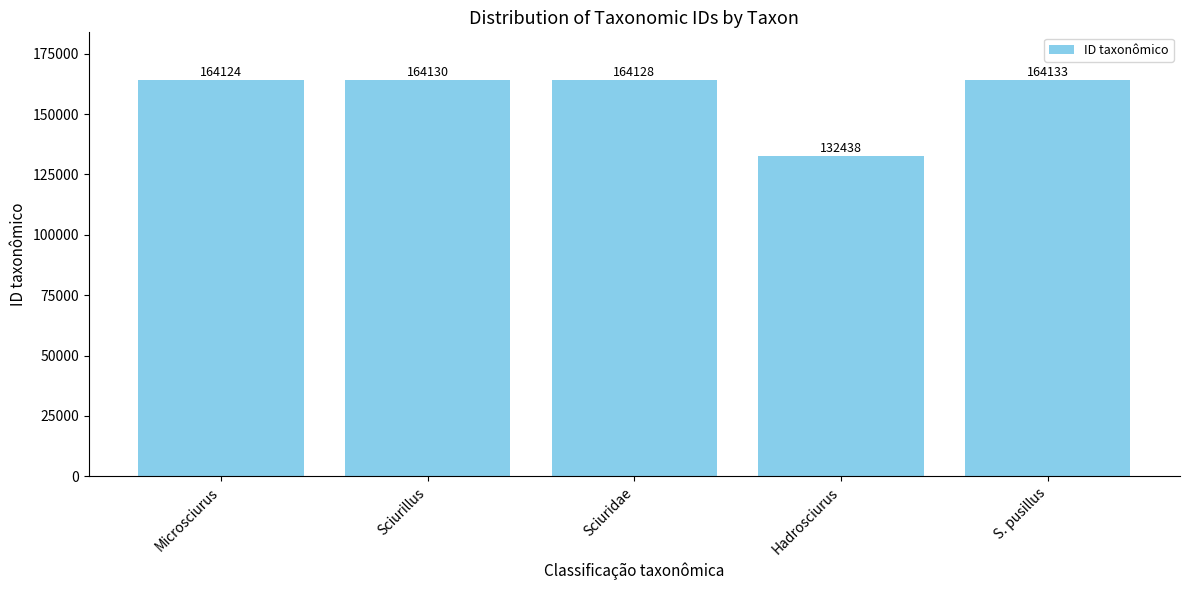

Rank the categories by value from lowest to highest.

Hadrosciurus, Microsciurus, Sciuridae, Sciurillus, S. pusillus